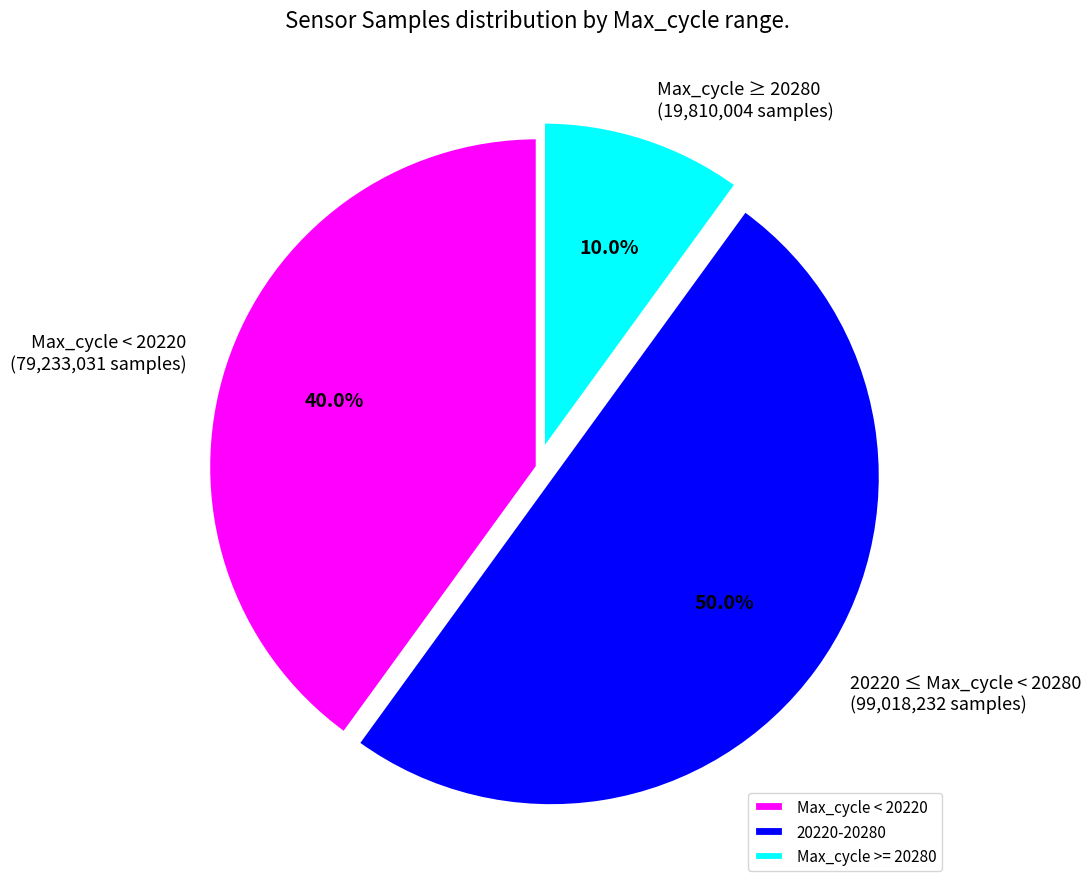

How many segments does this pie chart have?

3